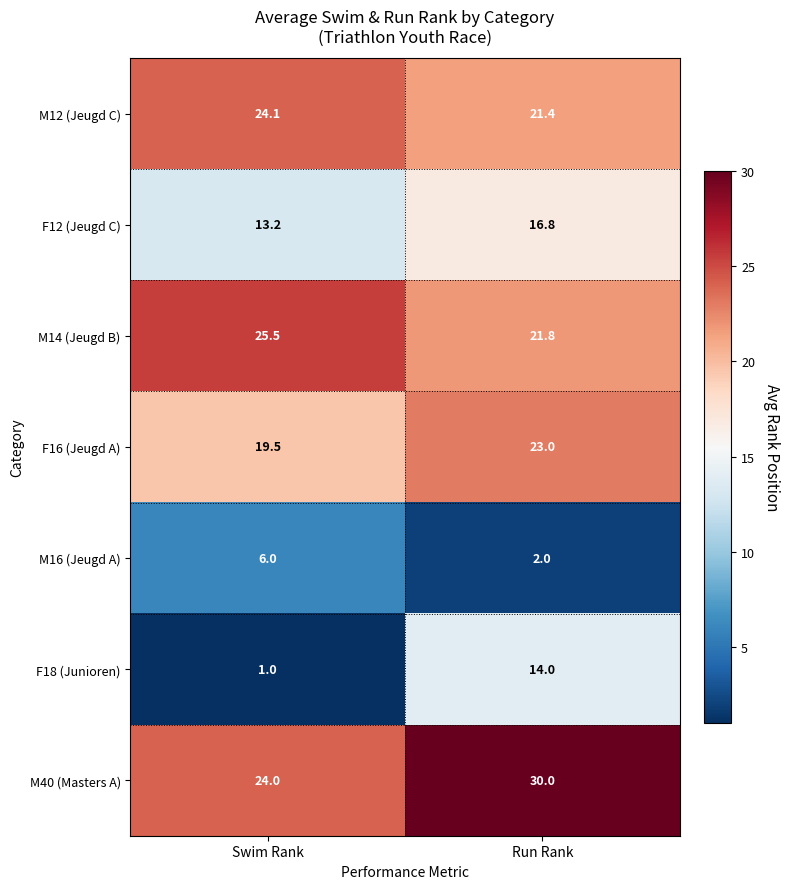

Reading left to right, transcribe all the data shown in this chart.

M12 (Jeugd C): Swim Rank=24.1	Run Rank=21.4
F12 (Jeugd C): Swim Rank=13.2	Run Rank=16.8
M14 (Jeugd B): Swim Rank=25.5	Run Rank=21.8
F16 (Jeugd A): Swim Rank=19.5	Run Rank=23.0
M16 (Jeugd A): Swim Rank=6.0	Run Rank=2.0
F18 (Junioren): Swim Rank=1.0	Run Rank=14.0
M40 (Masters A): Swim Rank=24.0	Run Rank=30.0